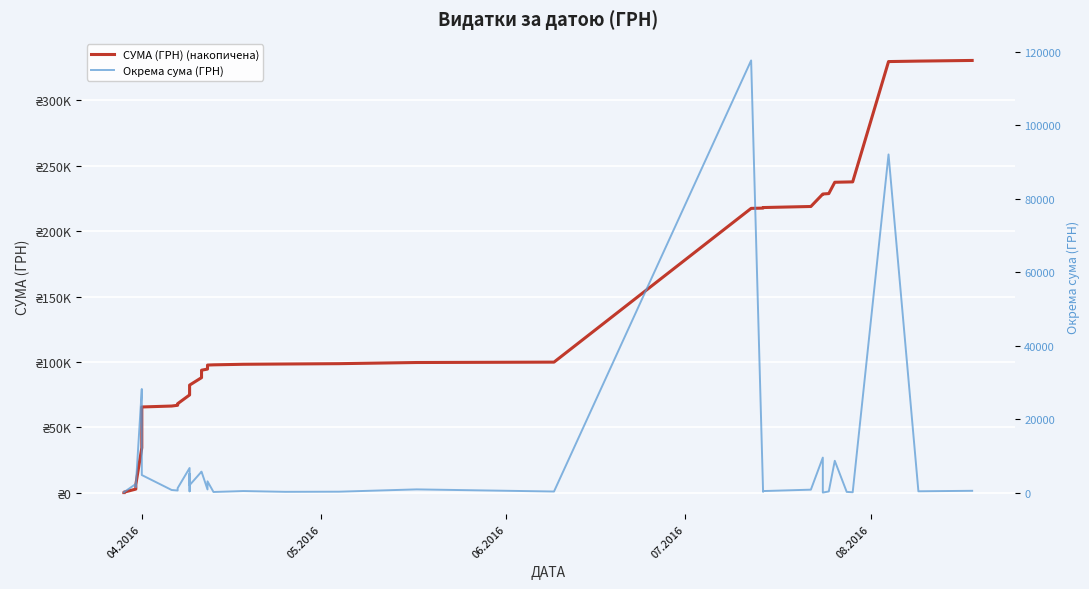

At 05.2016, list the series in order from smallest to largest.

Окрема сума (ГРН), СУМА (ГРН) (накопичена)